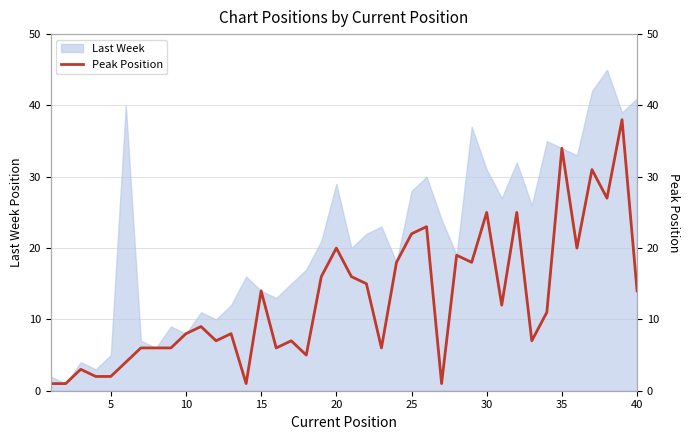

What is the smallest value displayed?

1